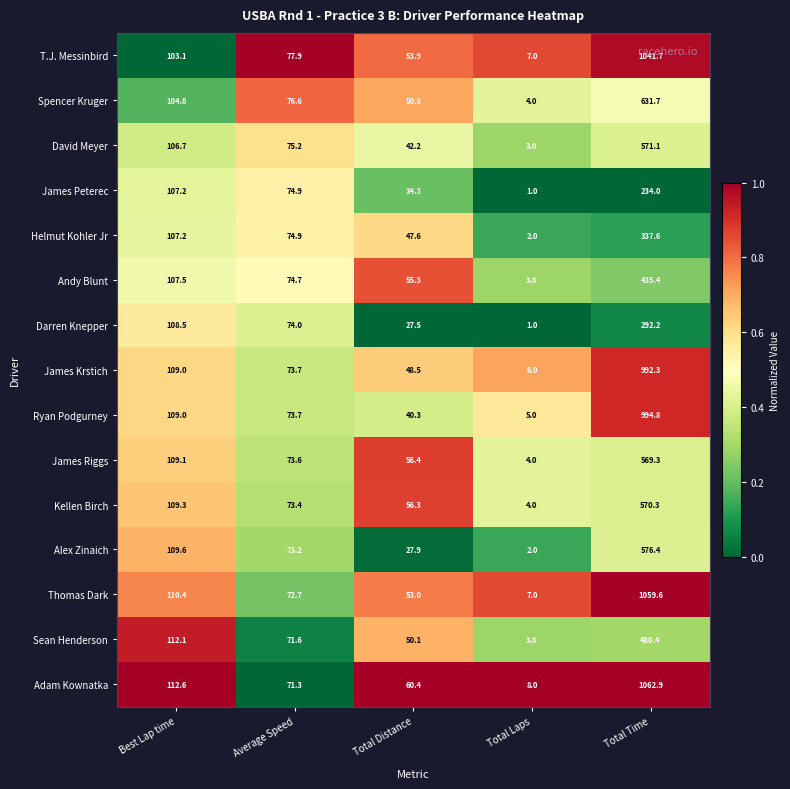

At which label does Ryan Podgurney first exceed 73?

Best Lap time